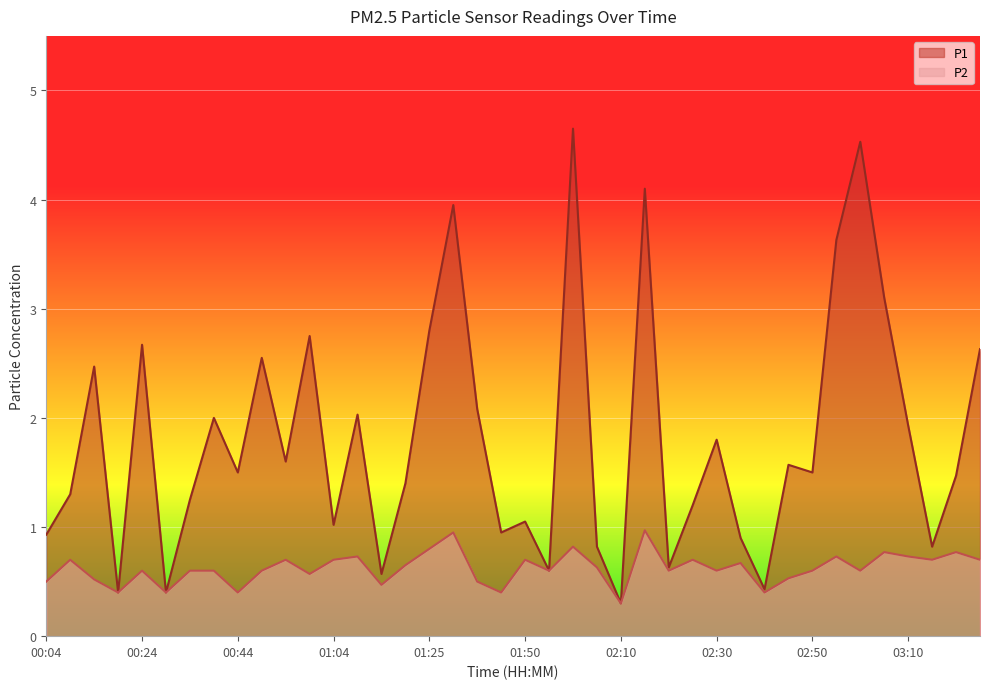

What is the average value of the P2 series?

0.6